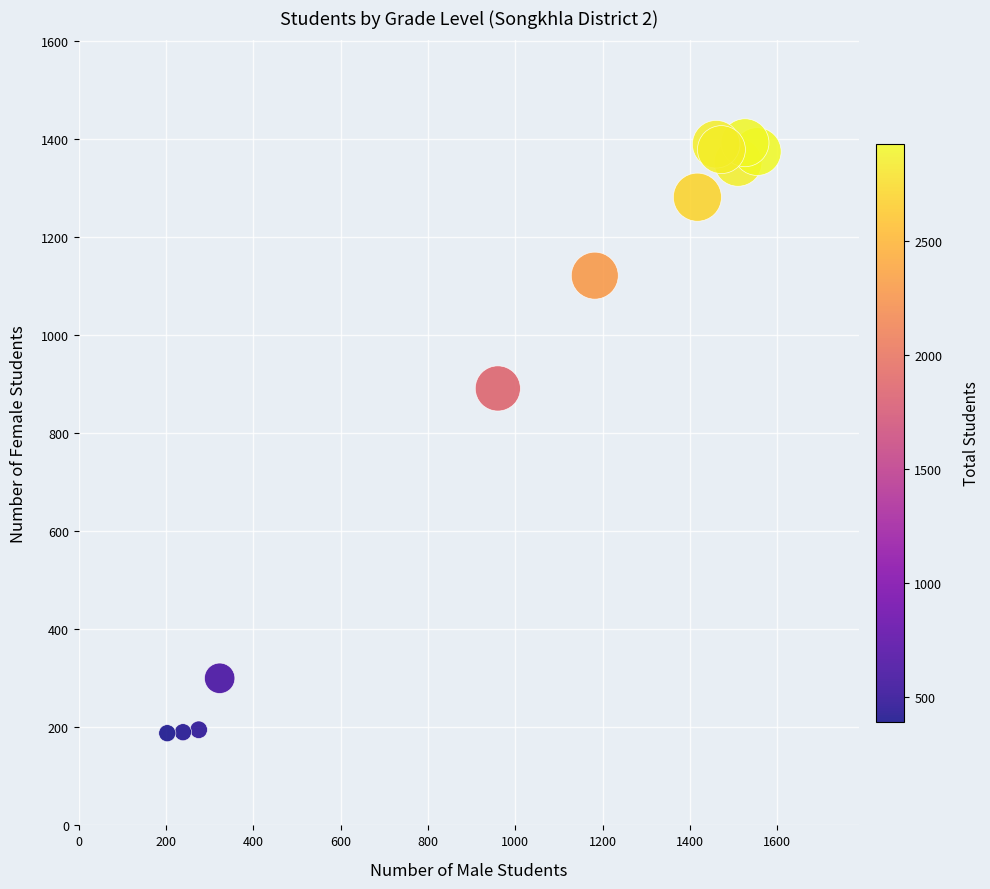

What Y value in the scatter plot is closest to 790?

891